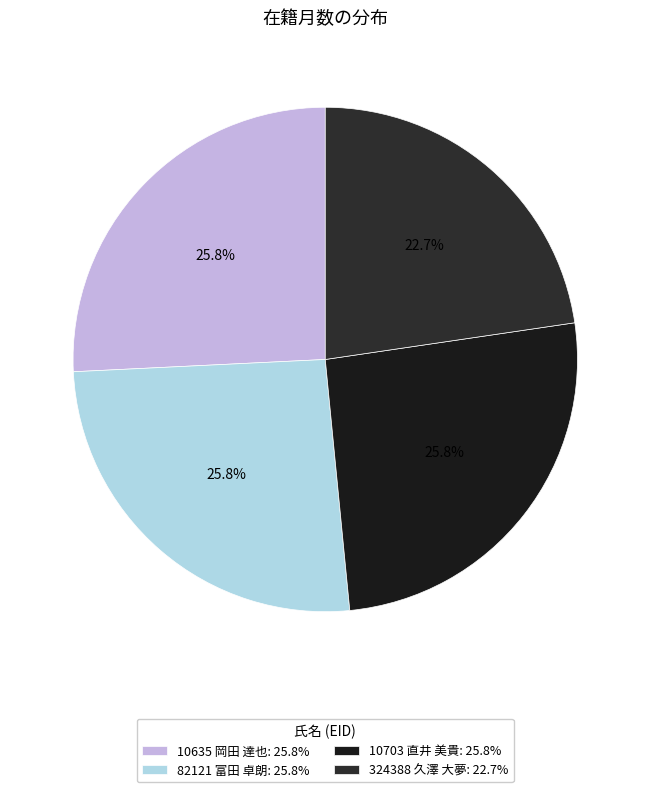

The 324388 久澤 大夢 slice represents 35% of the pie. True or false?

False